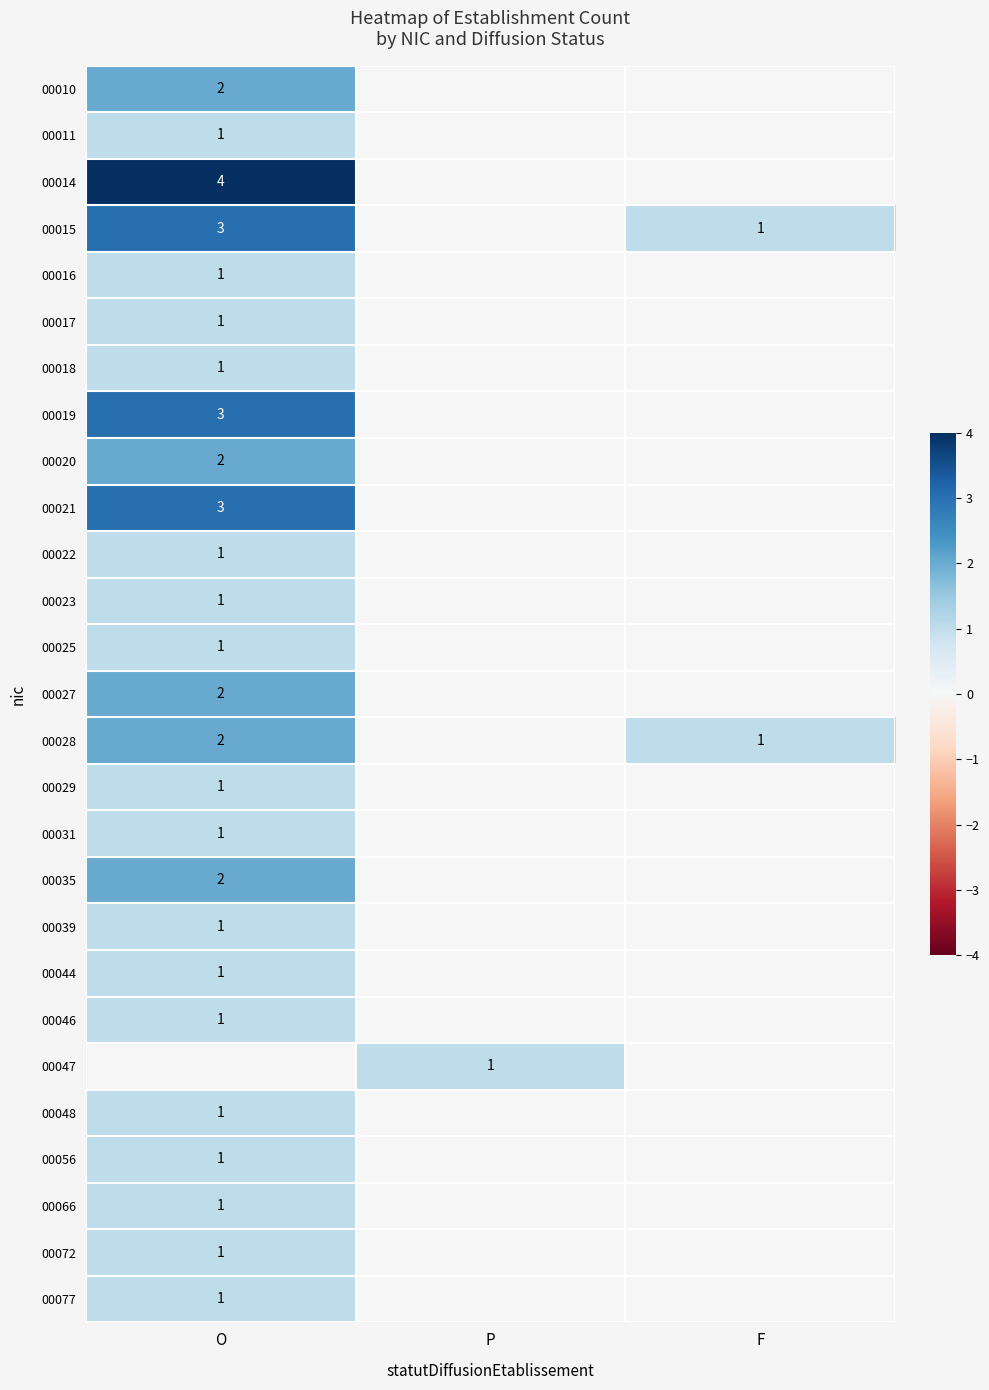

The value of 00019 at O is 3. True or false?

True